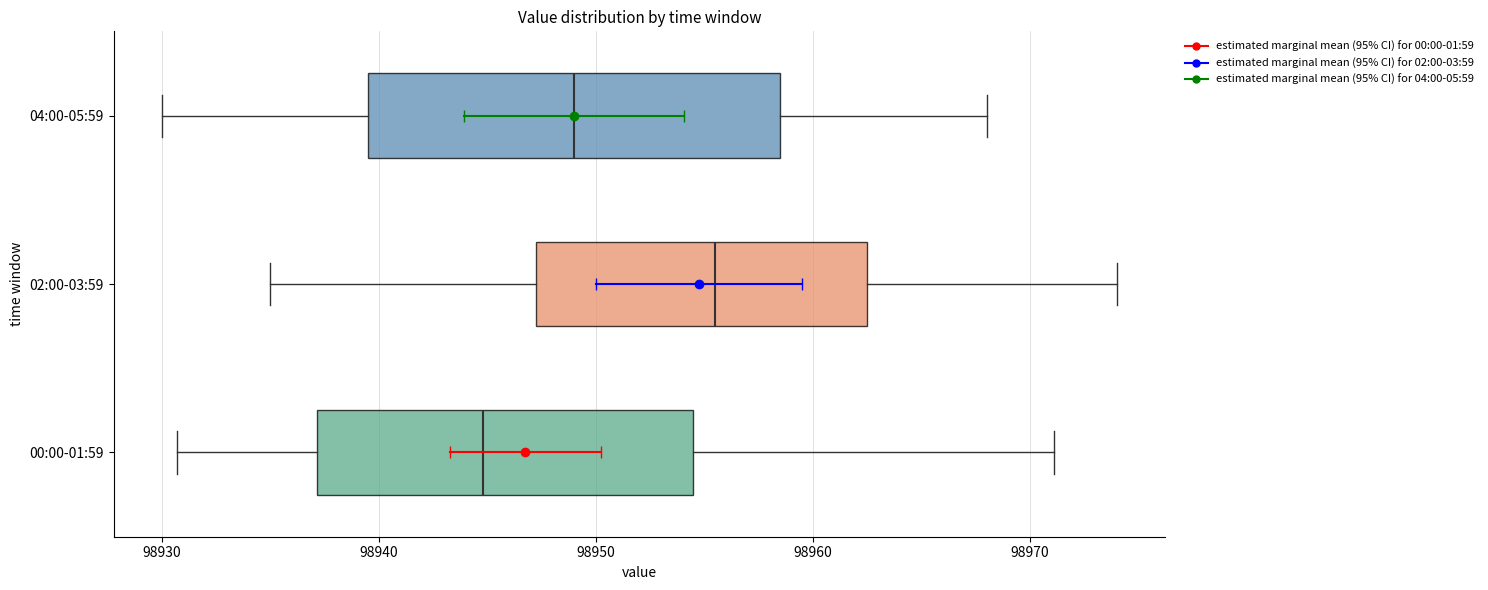

Which box's median line is the furthest to the left?

00:00-01:59